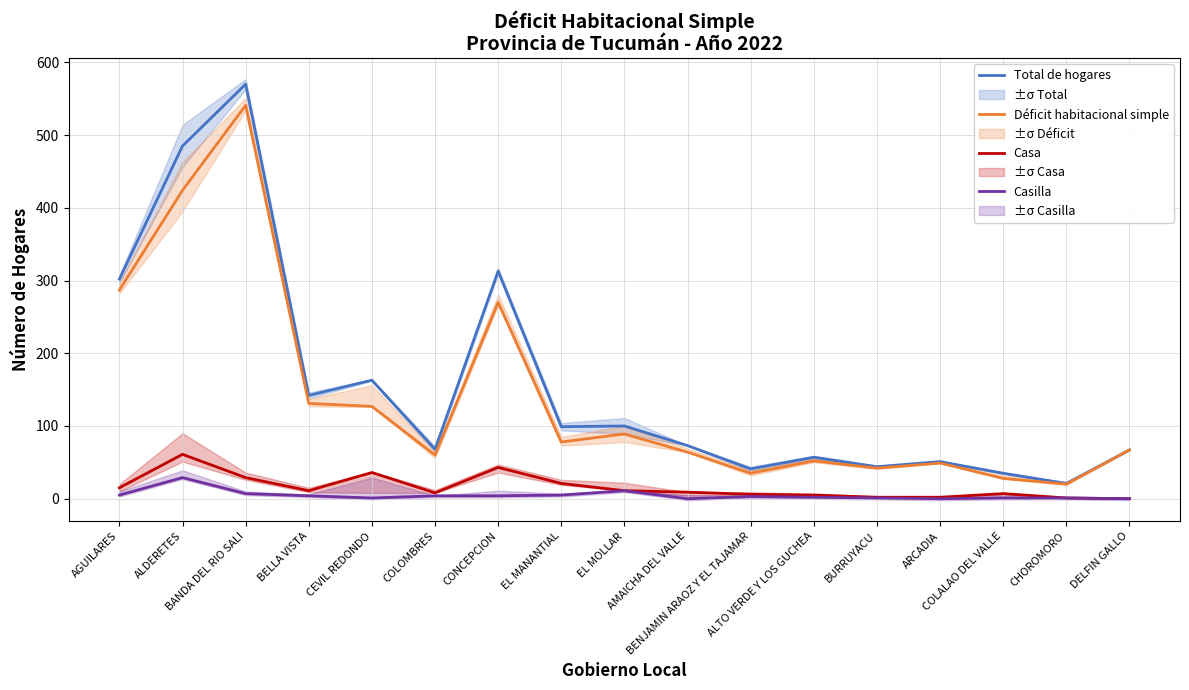

At which category does the chart reach its minimum across all series?

DELFIN GALLO